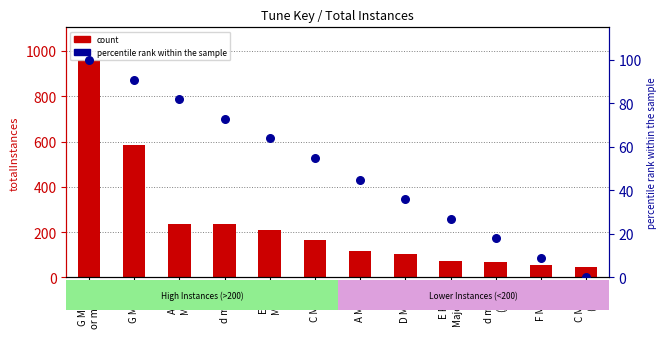

Which series reaches the minimum Y coordinate?

percentile rank within the sample